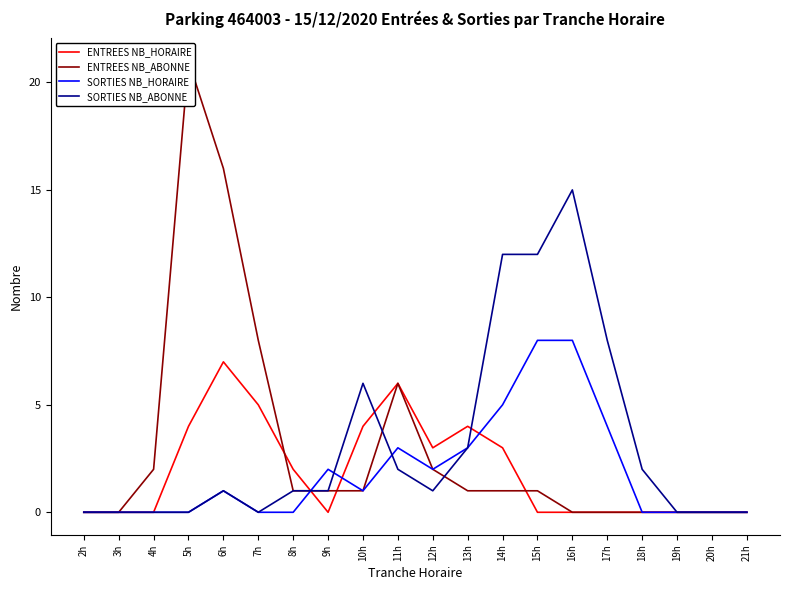

At which category does SORTIES NB_HORAIRE reach its first local valley?

10h